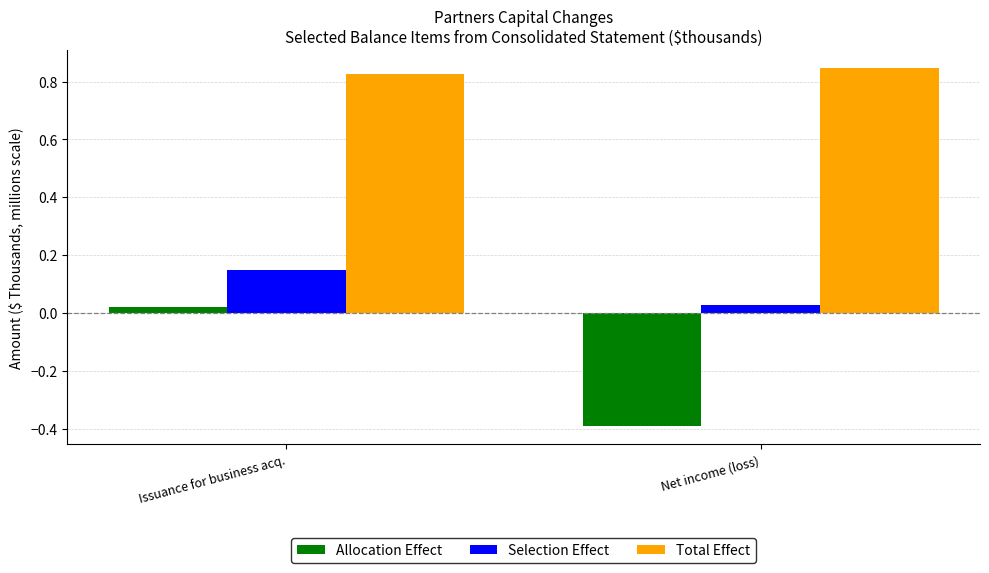

Between Issuance for business acq. and Net income (loss), which series saw the biggest shift?

Allocation Effect